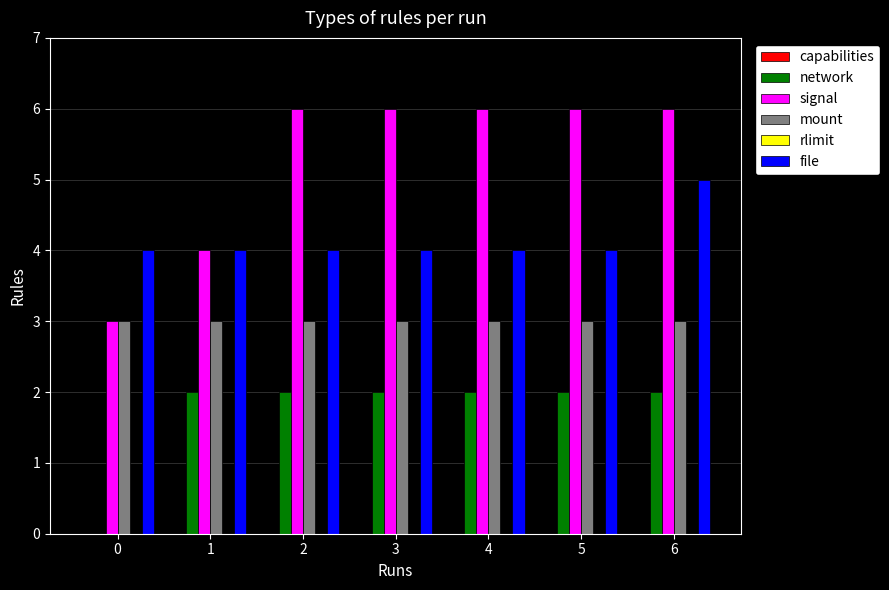

Between 0 and 4, which series saw the biggest shift?

signal